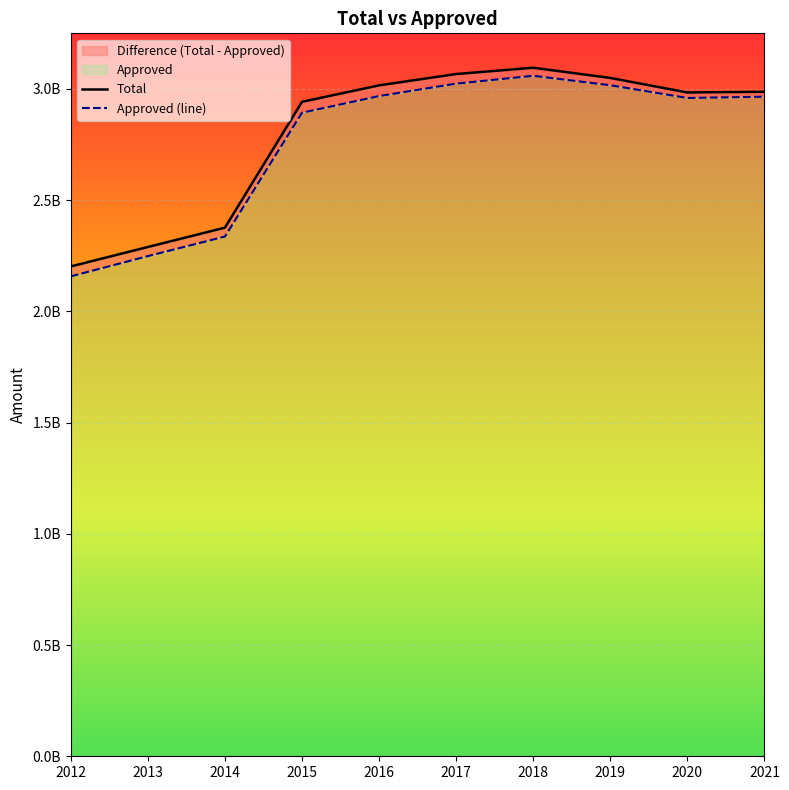

What is the highest value of the Total series?

3094398500